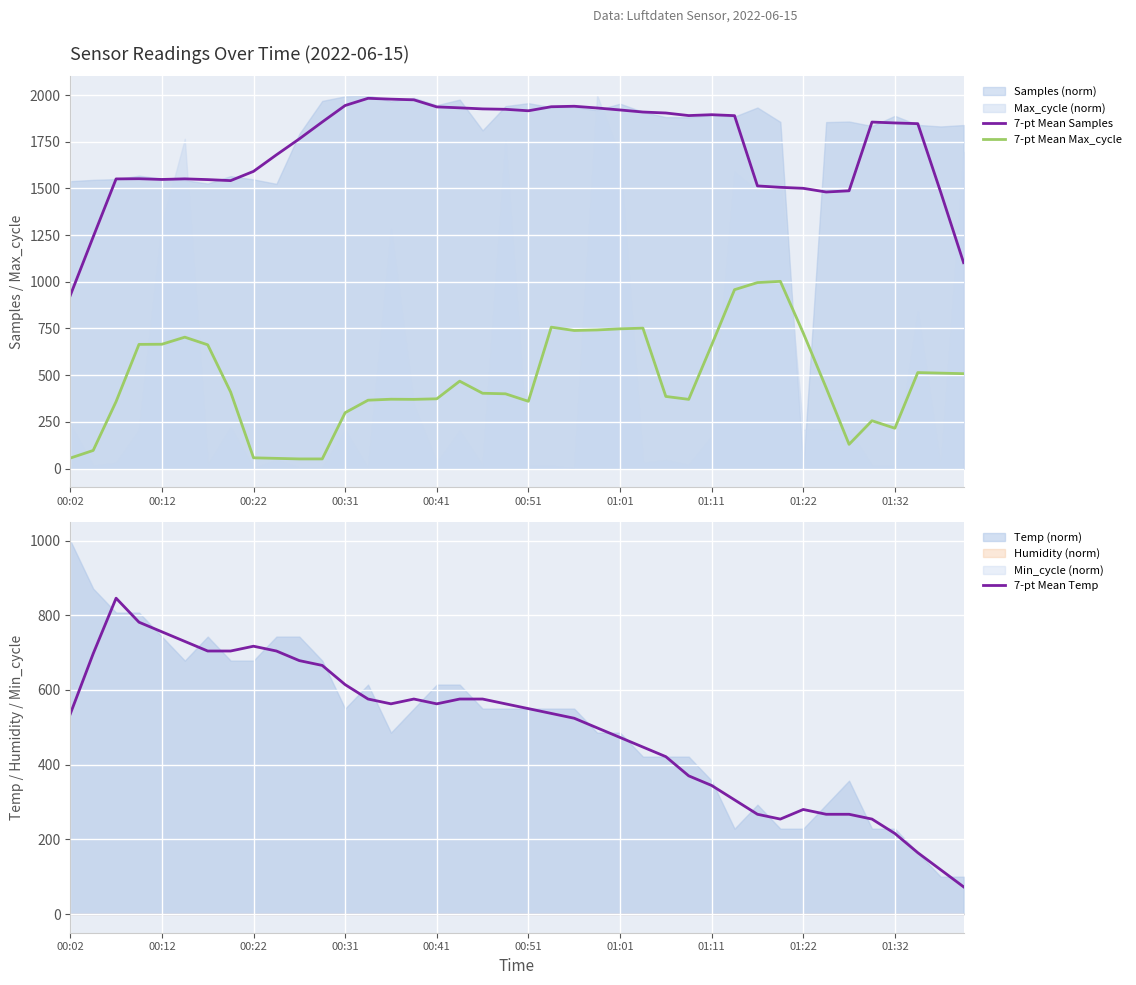

How many values in the 7-pt Mean Max_cycle series are below 409?

20